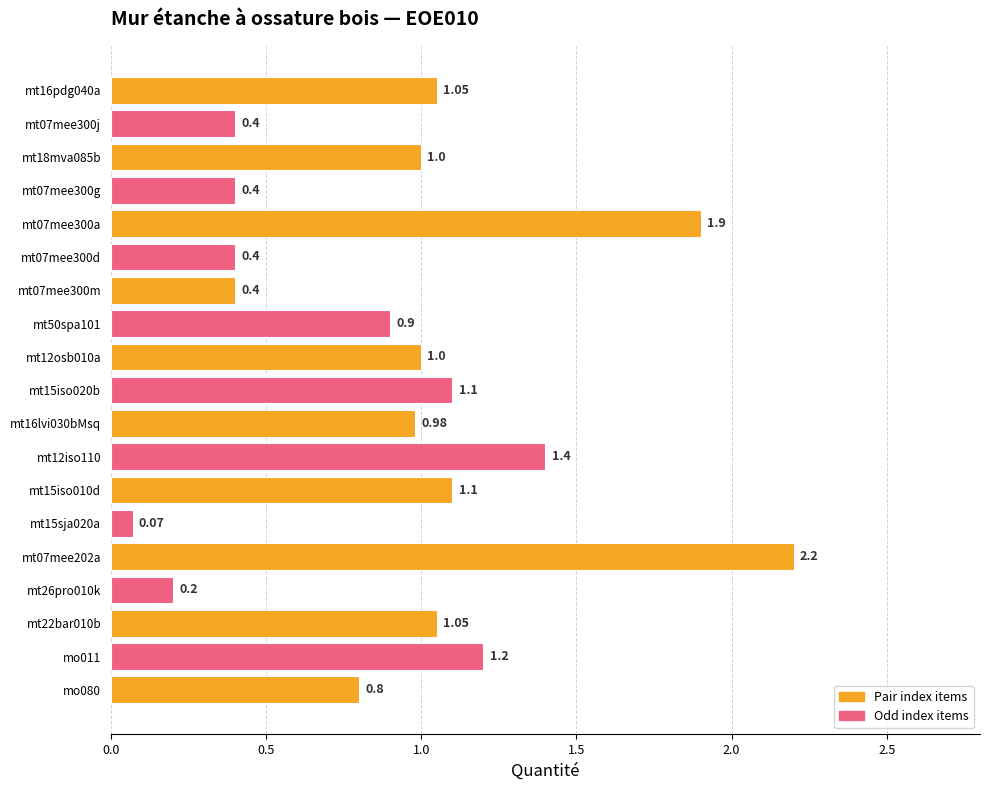

What is the maximum value shown in the chart?

2.2